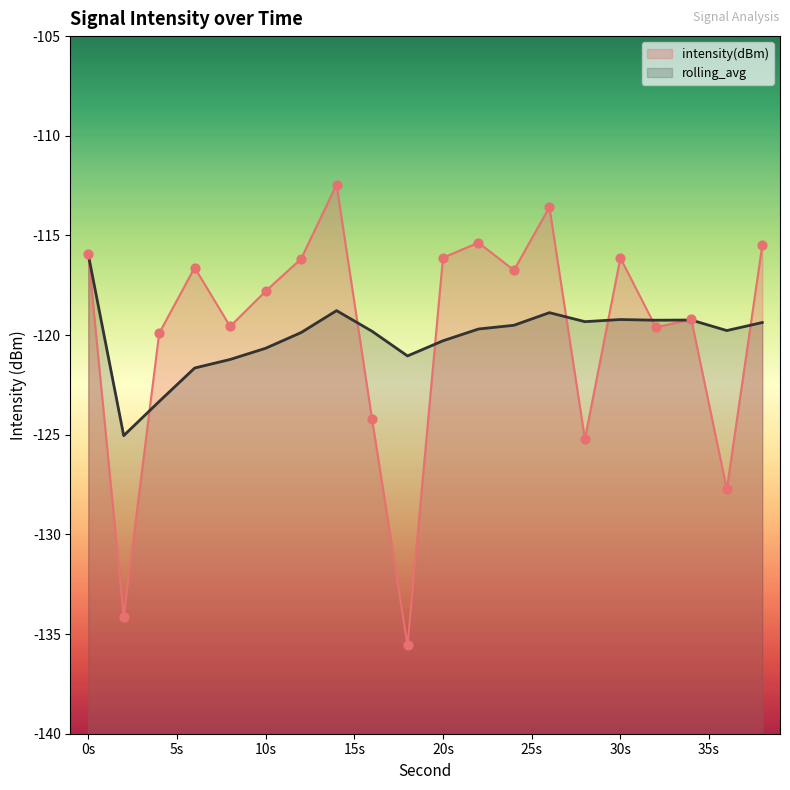

At how many categories does at least one series exceed -115?

2